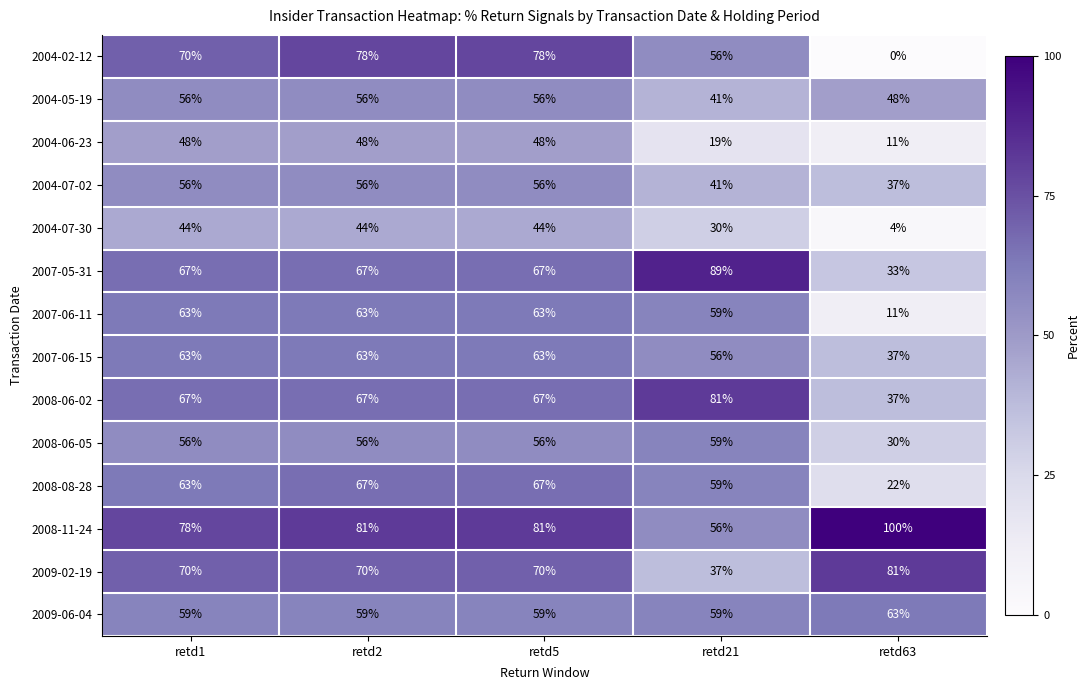

At which category does the chart reach its peak across all series?

retd63